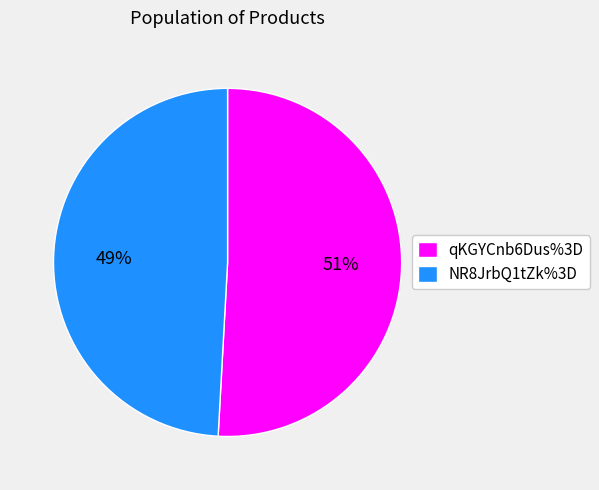

Is there any slice that represents more than half of the pie?

Yes